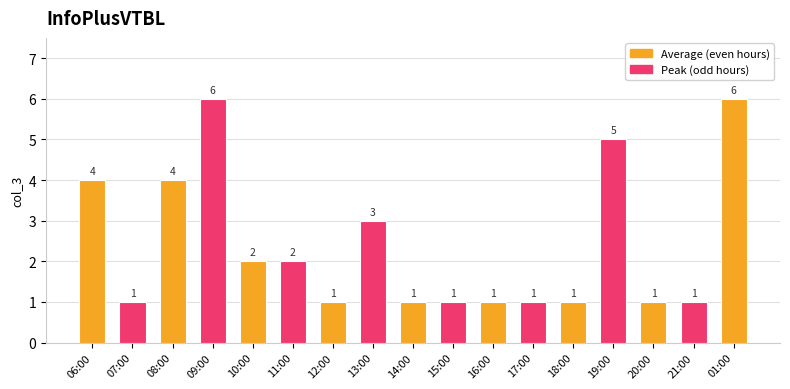

What is the sum of the values at 10:00 and 15:00?

3